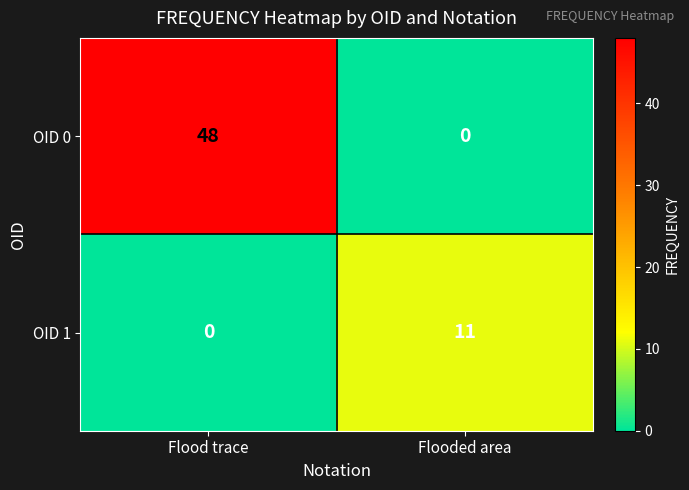

Rank the series by their maximum value, from lowest to highest.

OID 1, OID 0